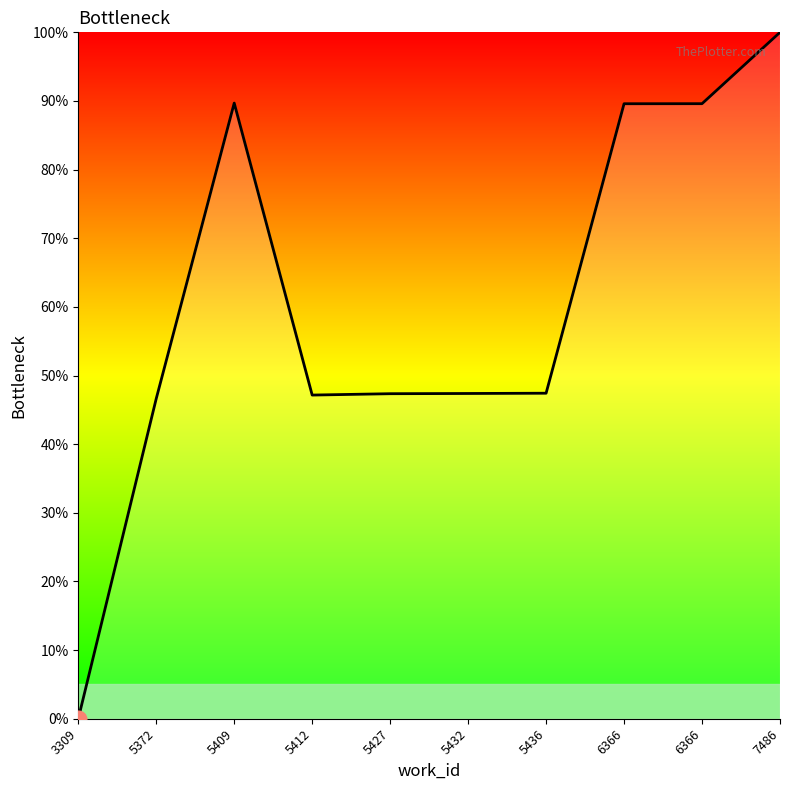

True or false: there are more than 0 points higher than both neighbors.

True